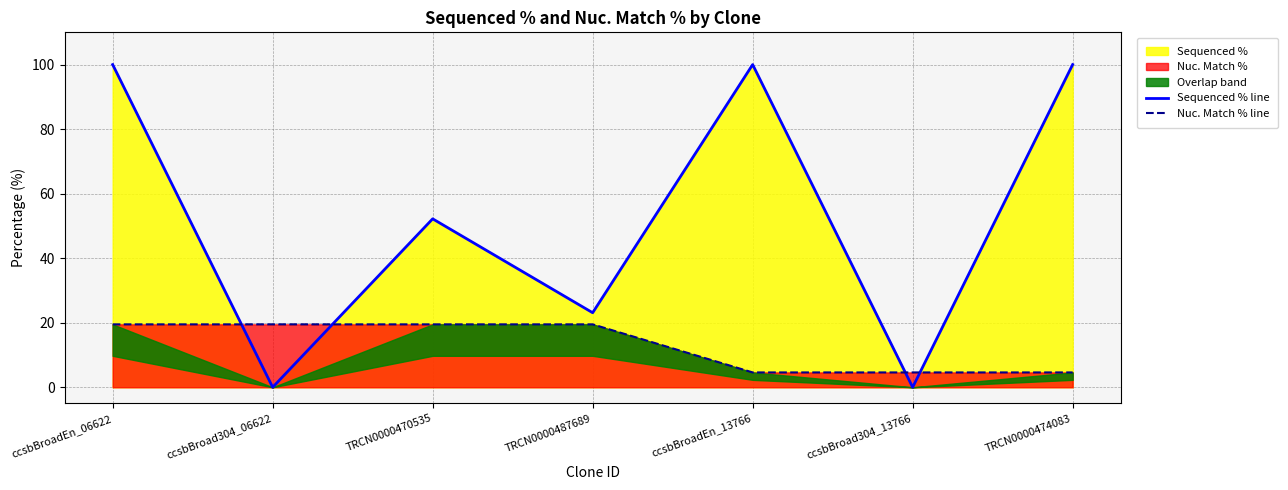

What is the label of the 7th point from the right?

ccsbBroadEn_06622